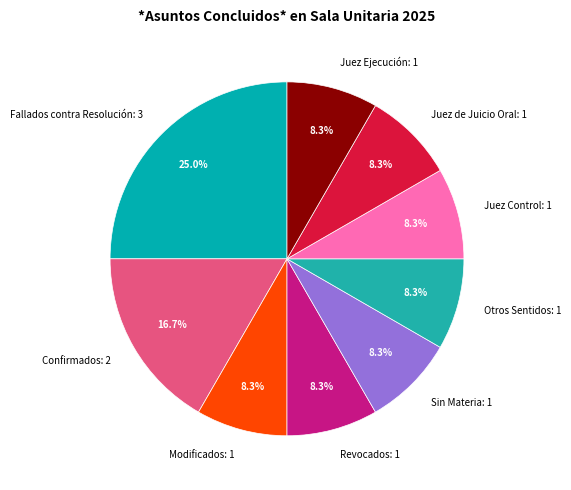

Combined, do Modificados: 1 and Revocados: 1 account for over 50%?

No